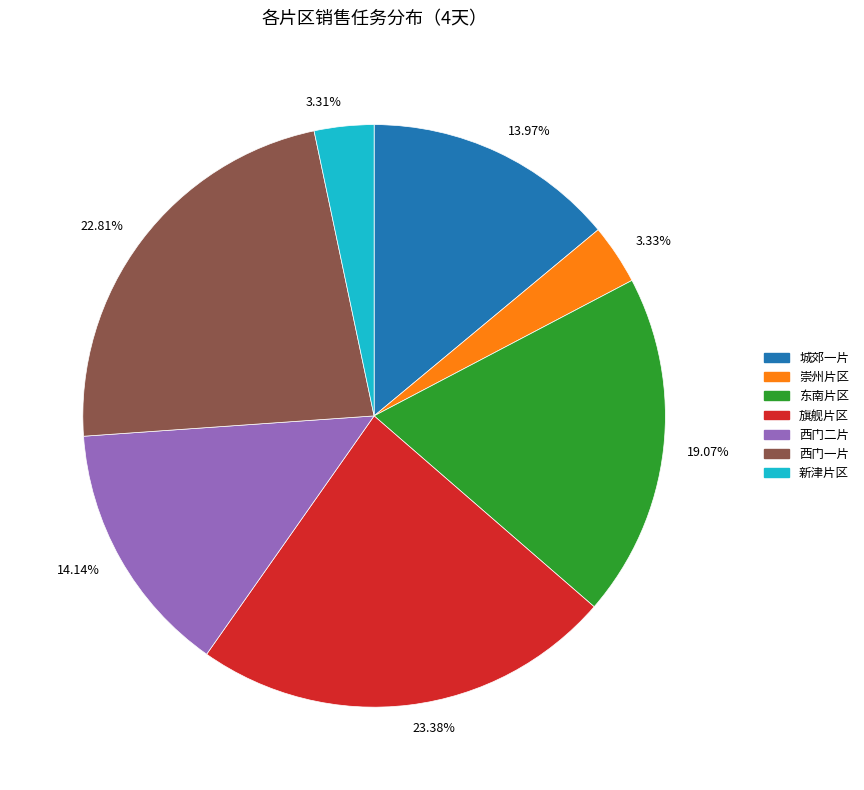

Approximately how many times larger is the value at 旗舰片区 compared to 西门二片?

1.7